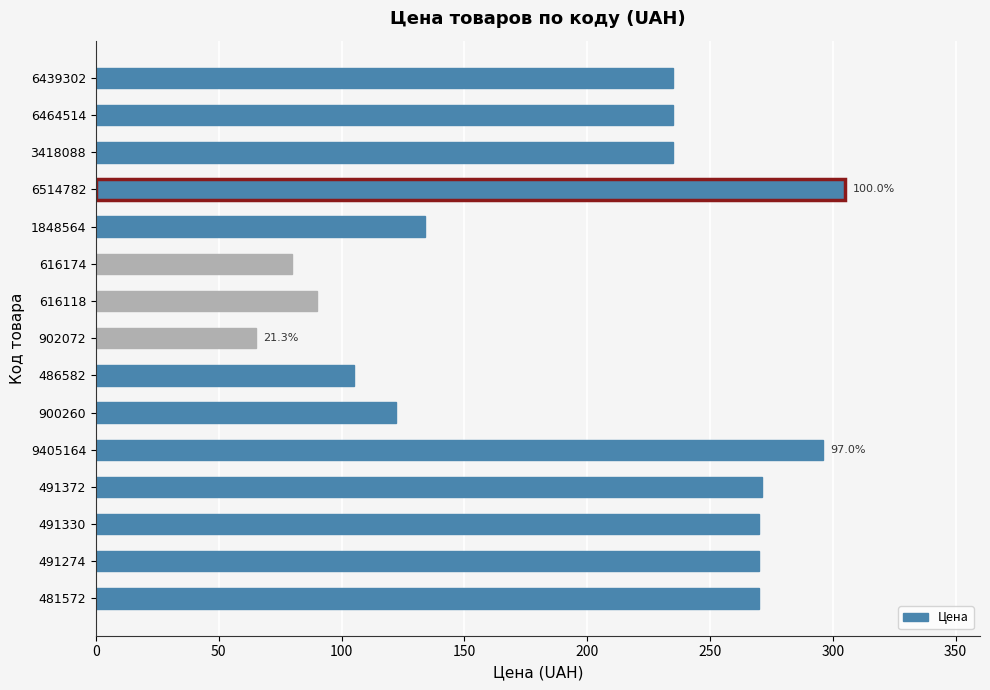

Is it true that the value at 6439302 is 235?

True